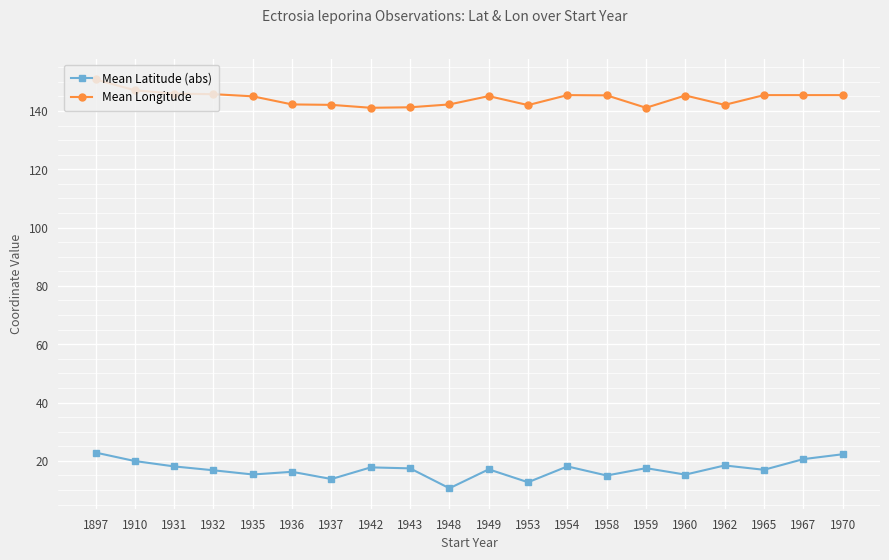

What is the greatest value displayed?

150.8